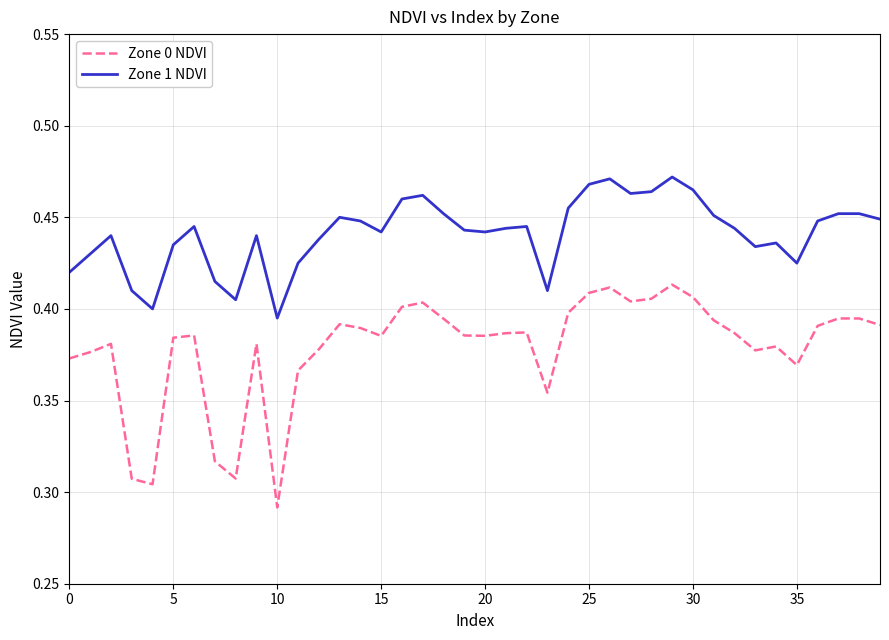

Rank the series by their maximum value, from highest to lowest.

Zone 1 NDVI, Zone 0 NDVI